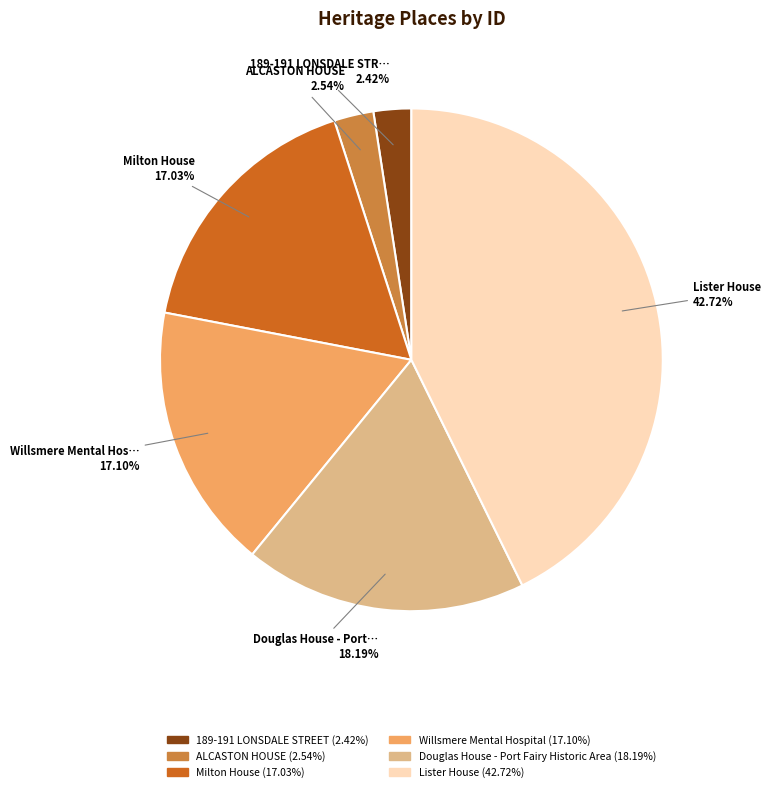

Does any single category account for the majority?

No